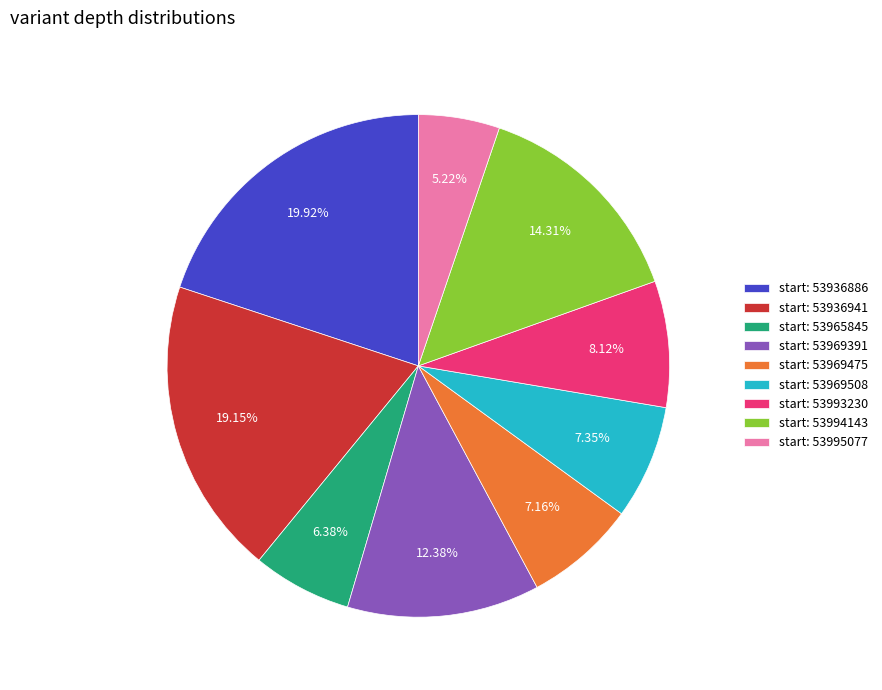

Which slice is the smallest?

start: 53995077